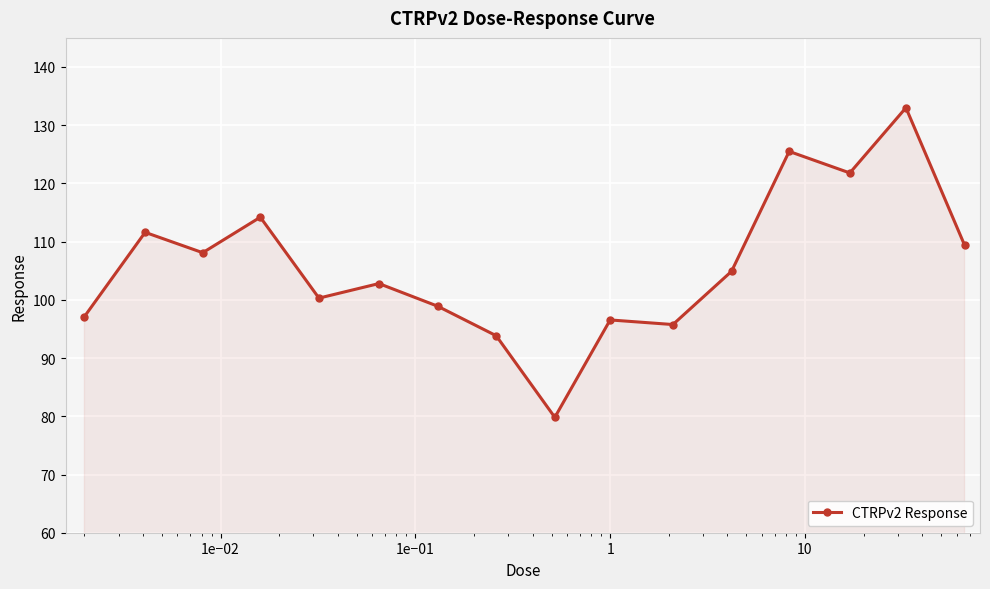

True or false: the data has more than 0 interior local peaks.

True